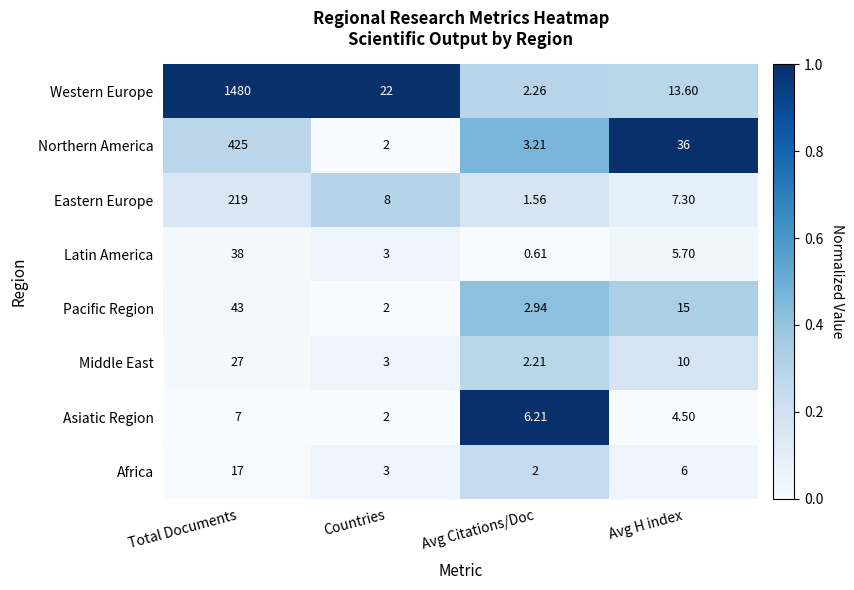

Between Total Documents and Countries, which series saw the biggest shift?

Western Europe